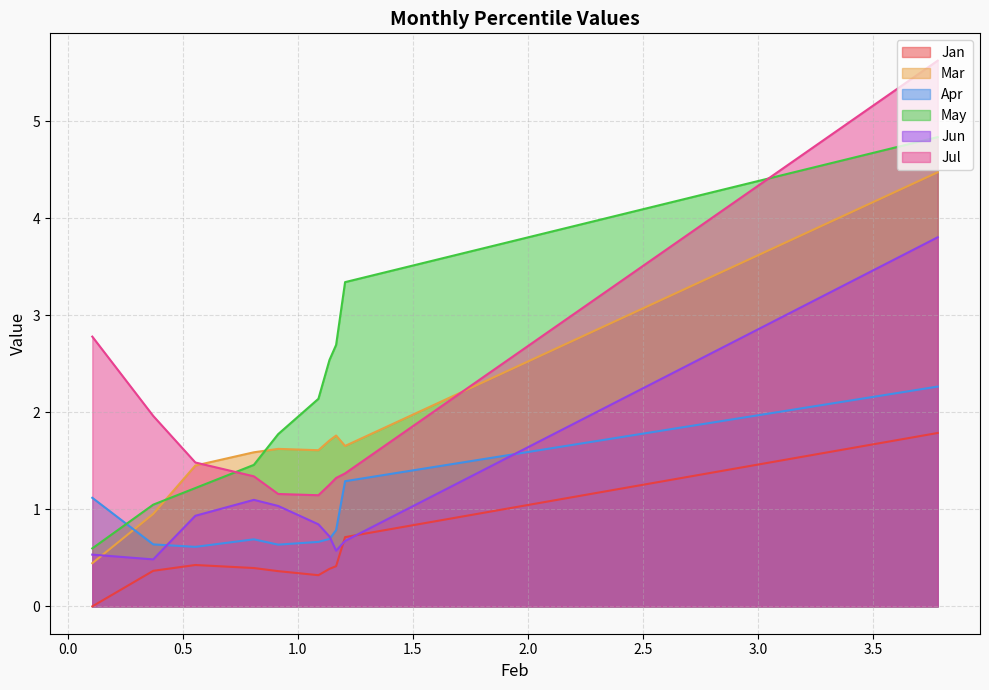

Which series has the largest total across all categories?

May